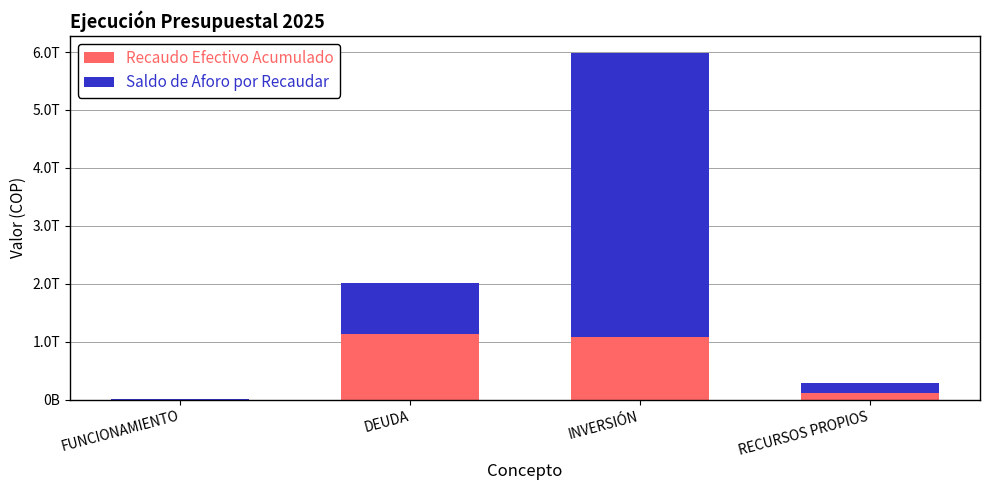

What are all the series names shown in the legend?

Recaudo Efectivo Acumulado, Saldo de Aforo por Recaudar